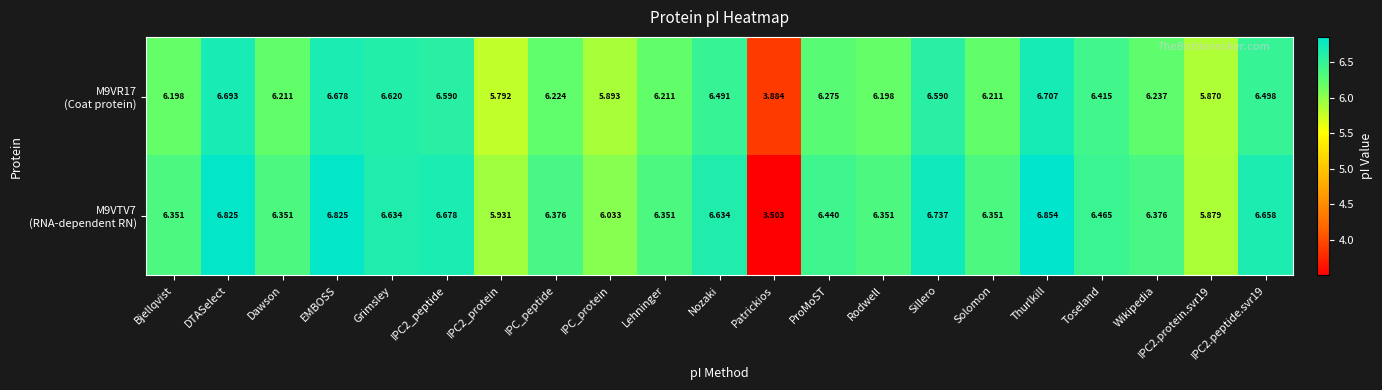

Which category has the lowest value across all series?

Patrickios